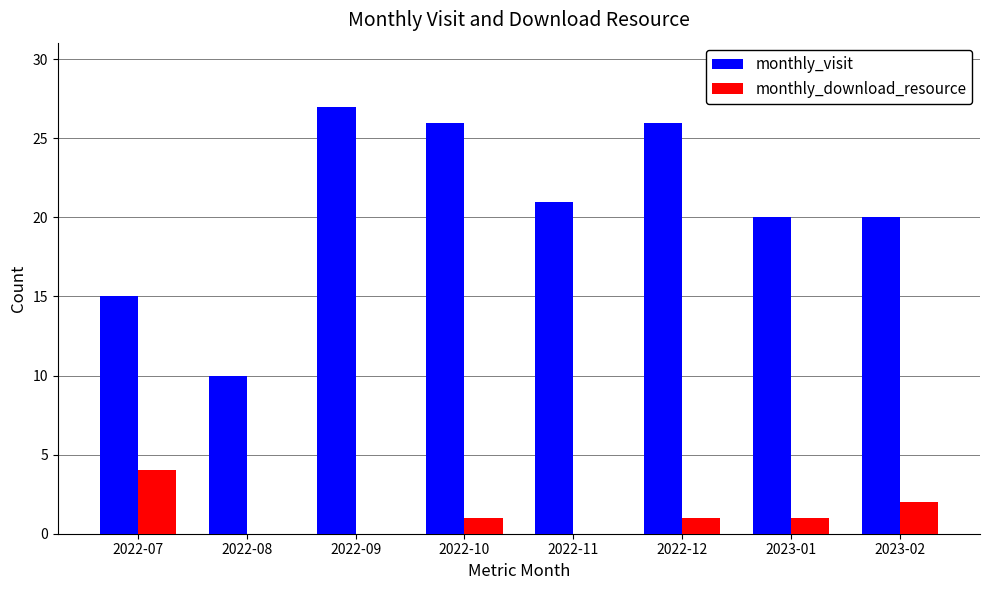

What is the sum of the monthly_visit values at 2023-01 and 2022-09?

47